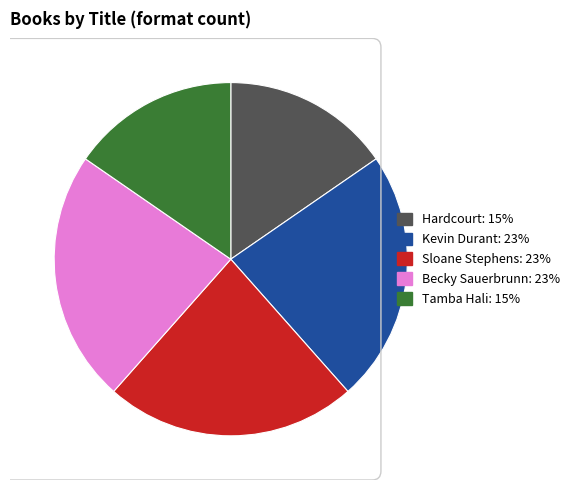

Is Hardcourt: 15% the majority of the pie?

No